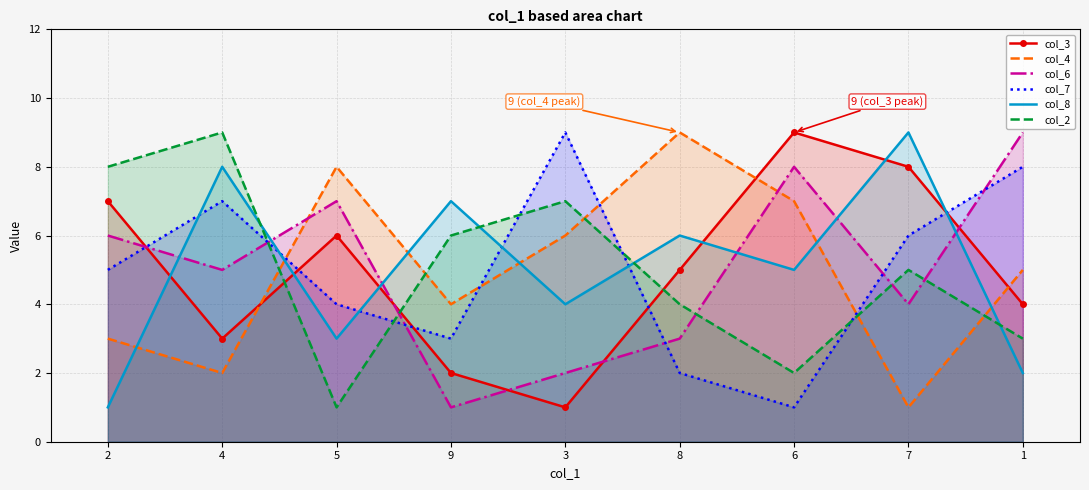

Is it true that col_2 equals 6 at 9?

True